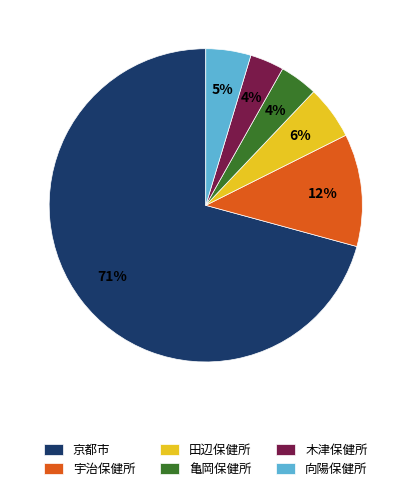

The 亀岡保健所 slice represents 11% of the pie. True or false?

False